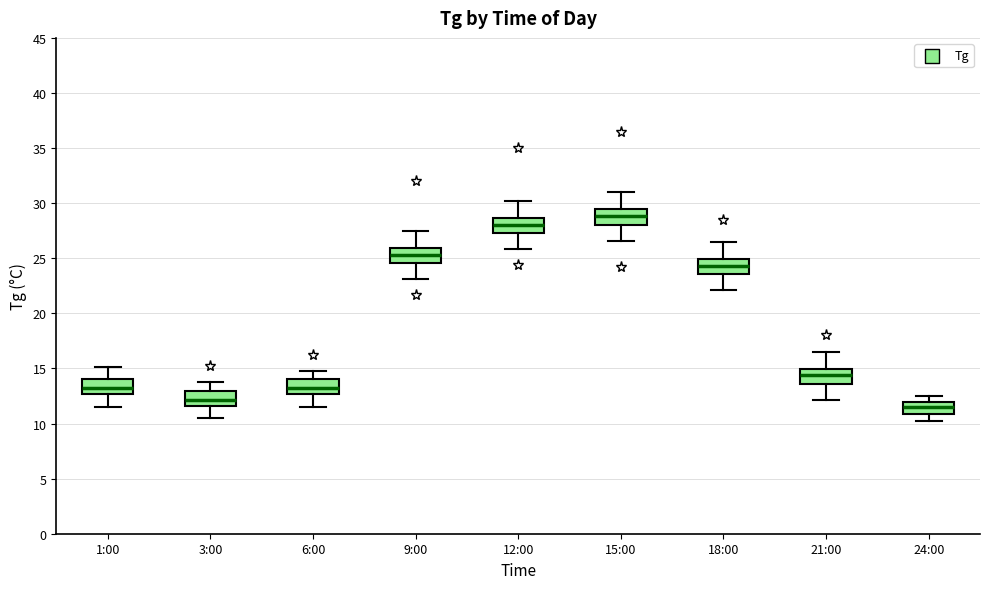

Where does the median line of the box for 3:00 sit on the y-axis? The values are not printed on the chart, so give them approximately, as read against the axis.

12.0